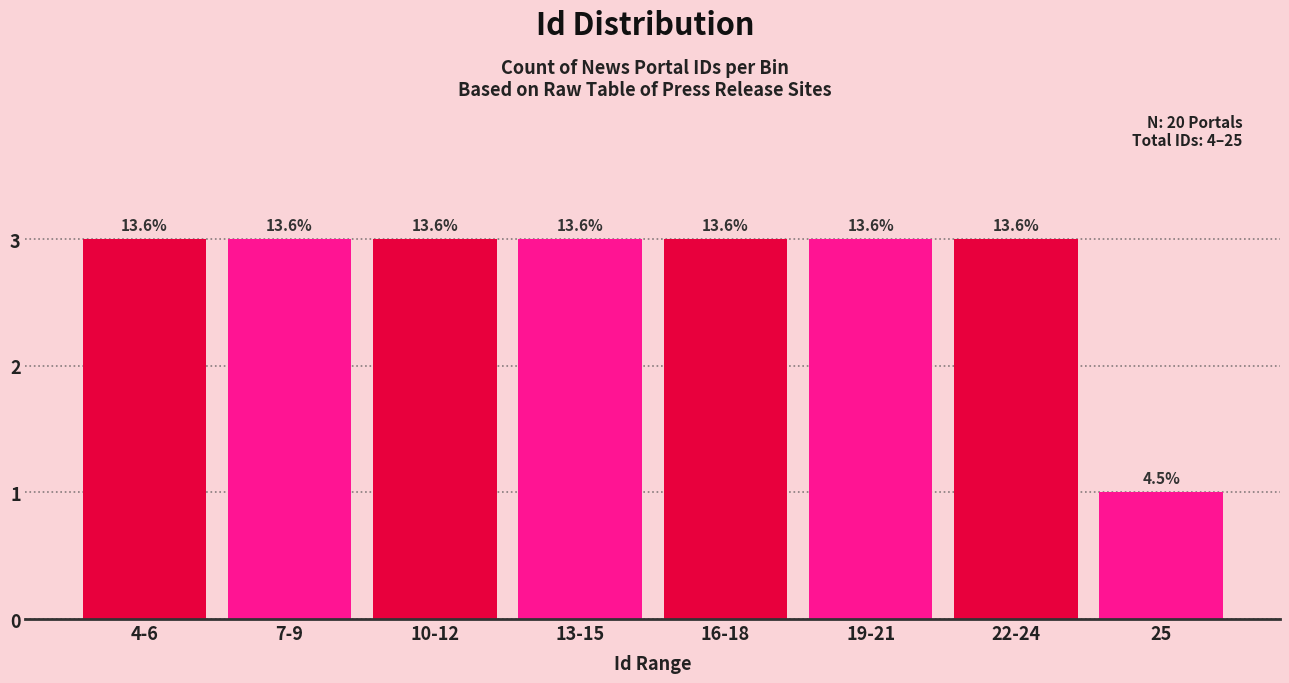

How many bars are there in total?

8